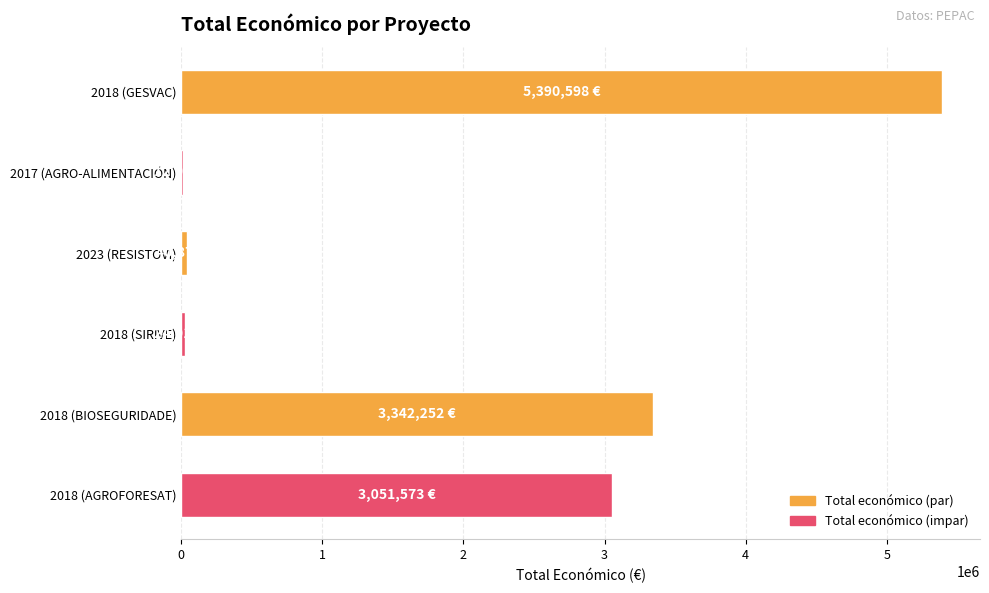

Are the bars horizontal?

Yes